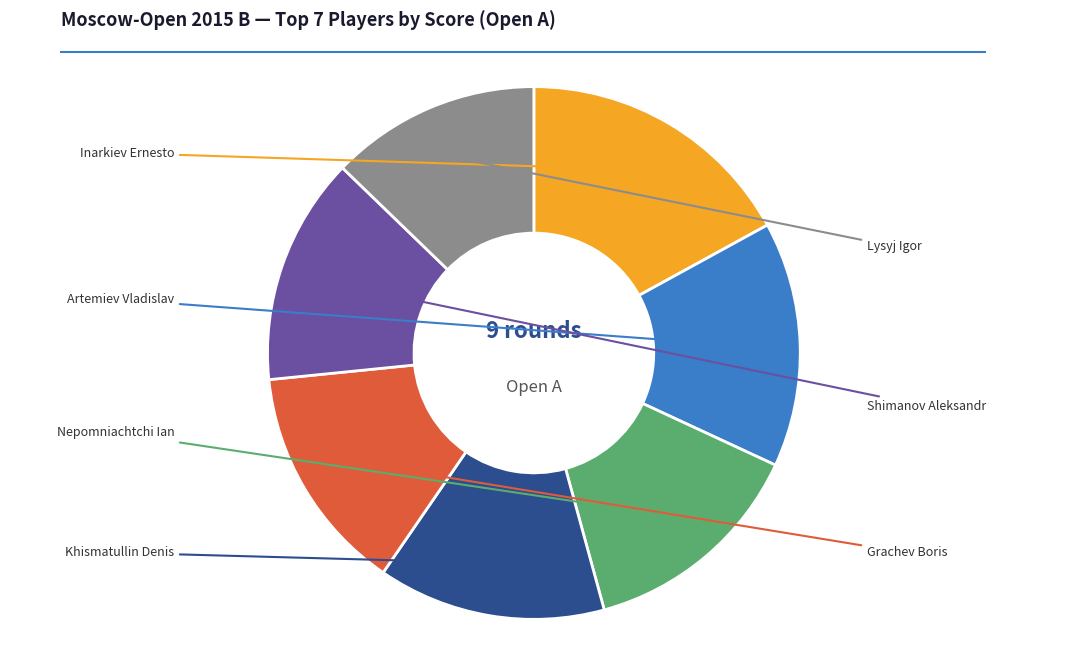

To the nearest percent, what is the average slice percentage?

14%